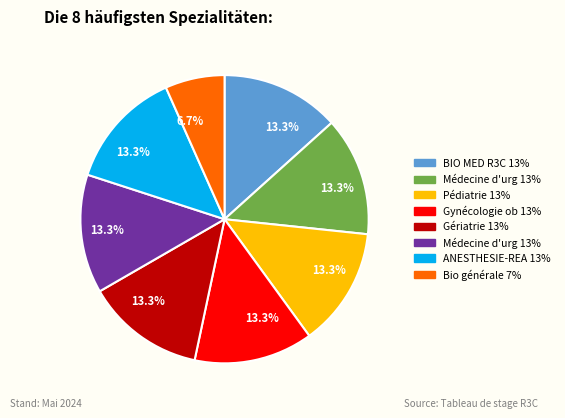

Count the number of slices in the pie.

8